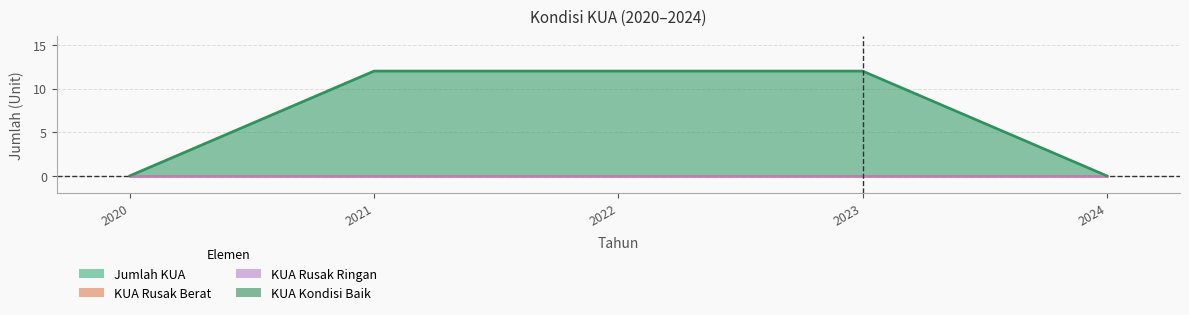

What is the greatest value displayed?

12